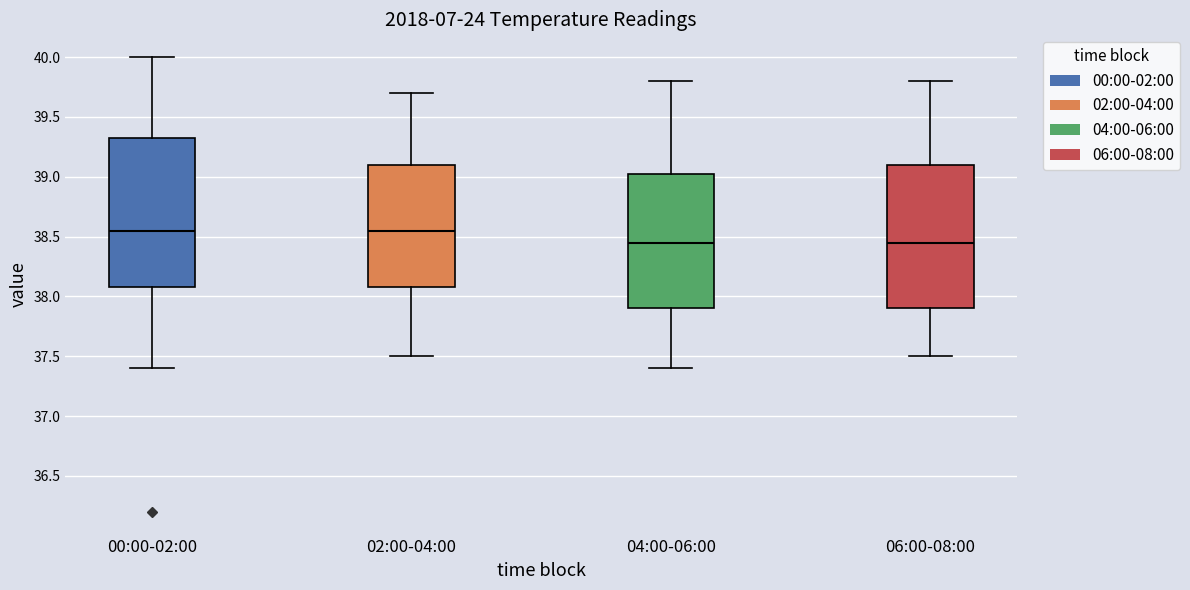

Reading left to right, read every box against the y-axis: the position of its median line, the range the box covers, and the ends of its whiskers. The values are not printed on the chart, so give them approximately, as read against the axis.

00:00-02:00: median 38.55, box 38.10 to 39.35, whiskers 37.40 to 40.00
02:00-04:00: median 38.55, box 38.10 to 39.10, whiskers 37.50 to 39.70
04:00-06:00: median 38.45, box 37.90 to 39.05, whiskers 37.40 to 39.80
06:00-08:00: median 38.45, box 37.90 to 39.10, whiskers 37.50 to 39.80